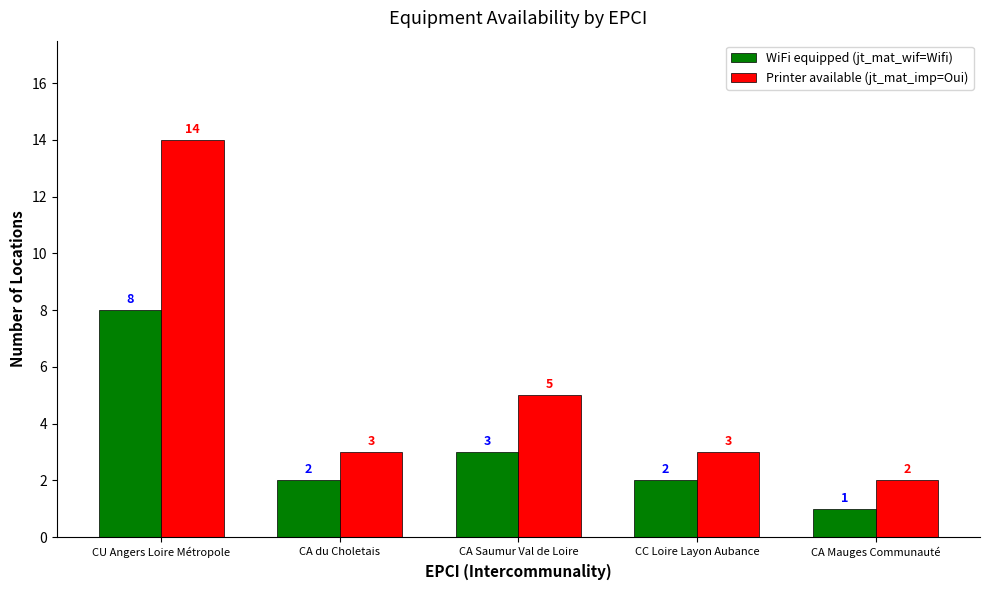

Rank the series by their maximum value, from lowest to highest.

WiFi equipped (jt_mat_wif=Wifi), Printer available (jt_mat_imp=Oui)